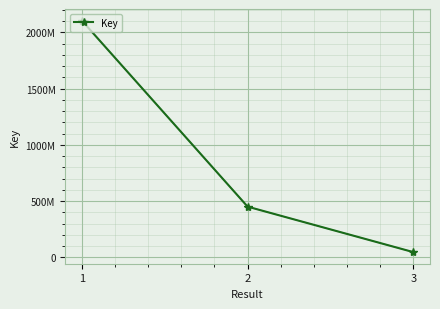

The value at 3 is 47191027. True or false?

True